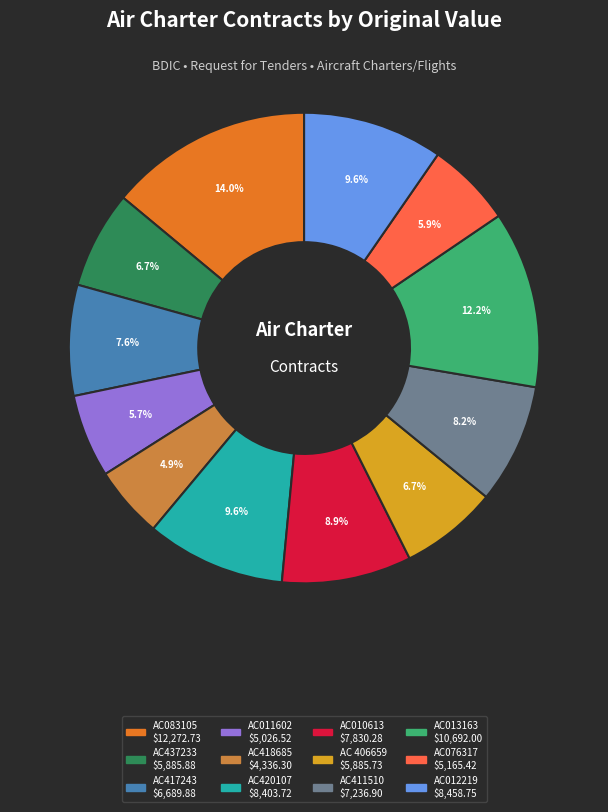

Does any single category account for the majority?

No